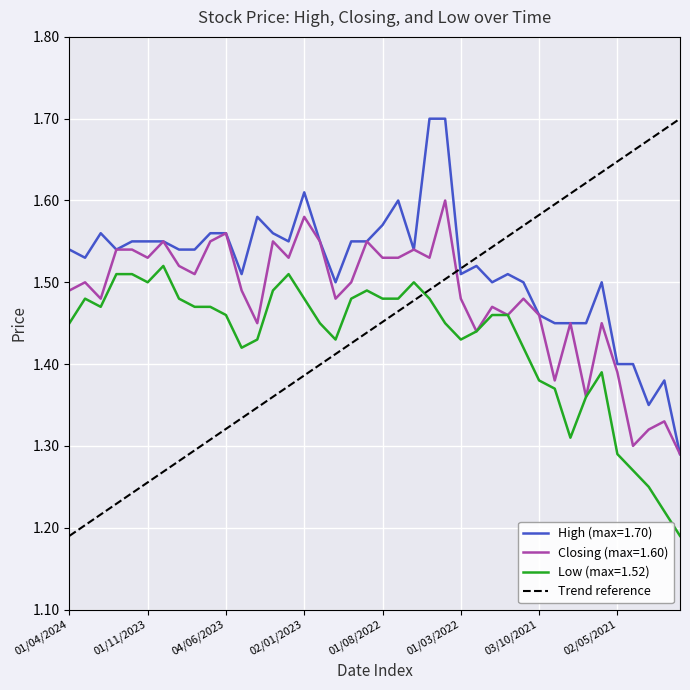

What is the difference between the maximum and minimum values?

0.5